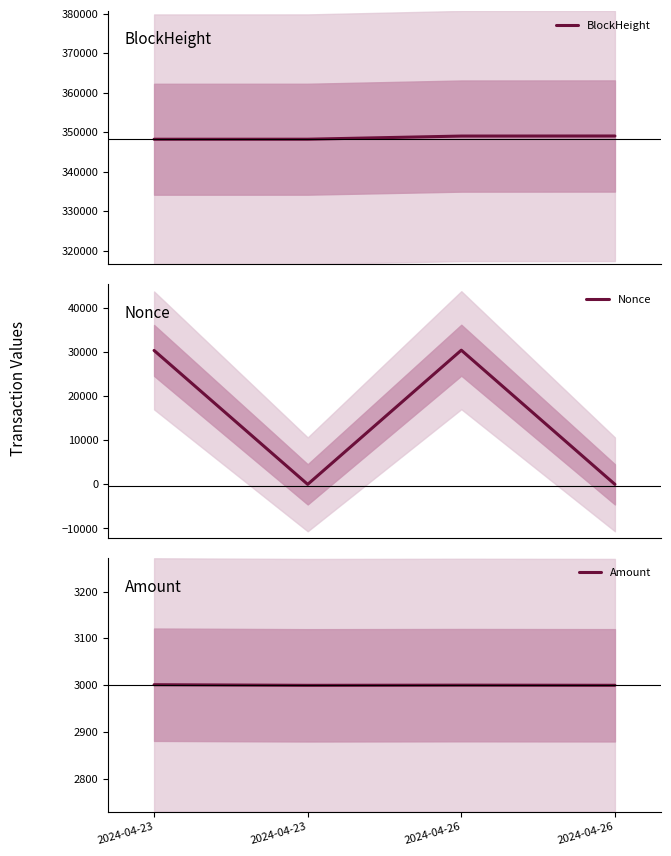

Between 2024-04-26 and 2024-04-23, which is larger?

2024-04-26